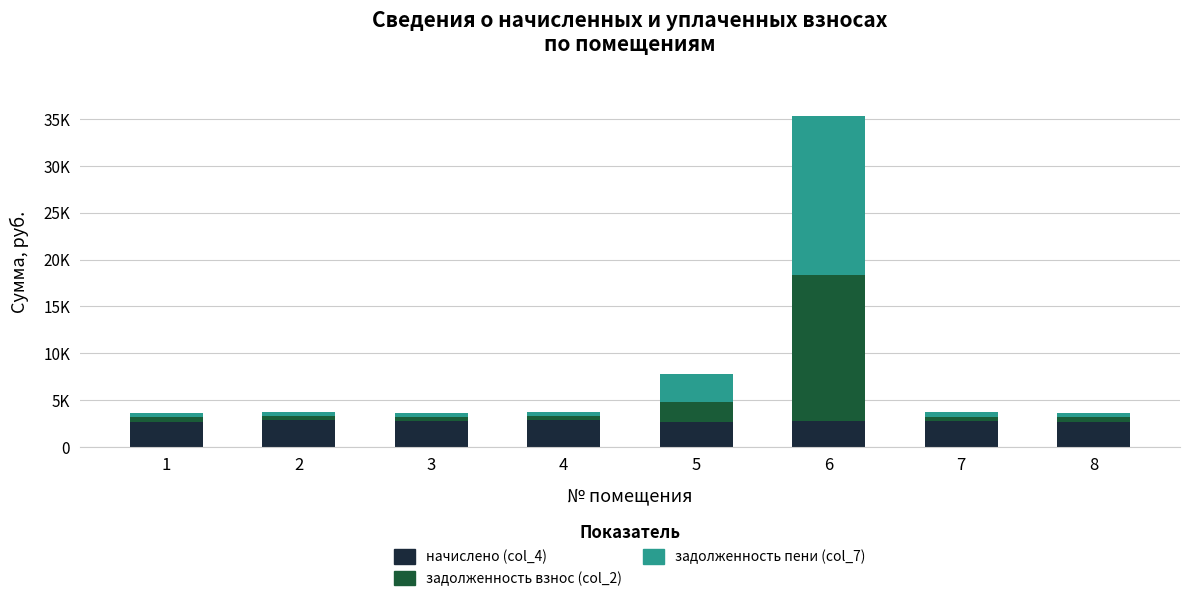

What are all the series names shown in the legend?

начислено (col_4), задолженность взнос (col_2), задолженность пени (col_7)